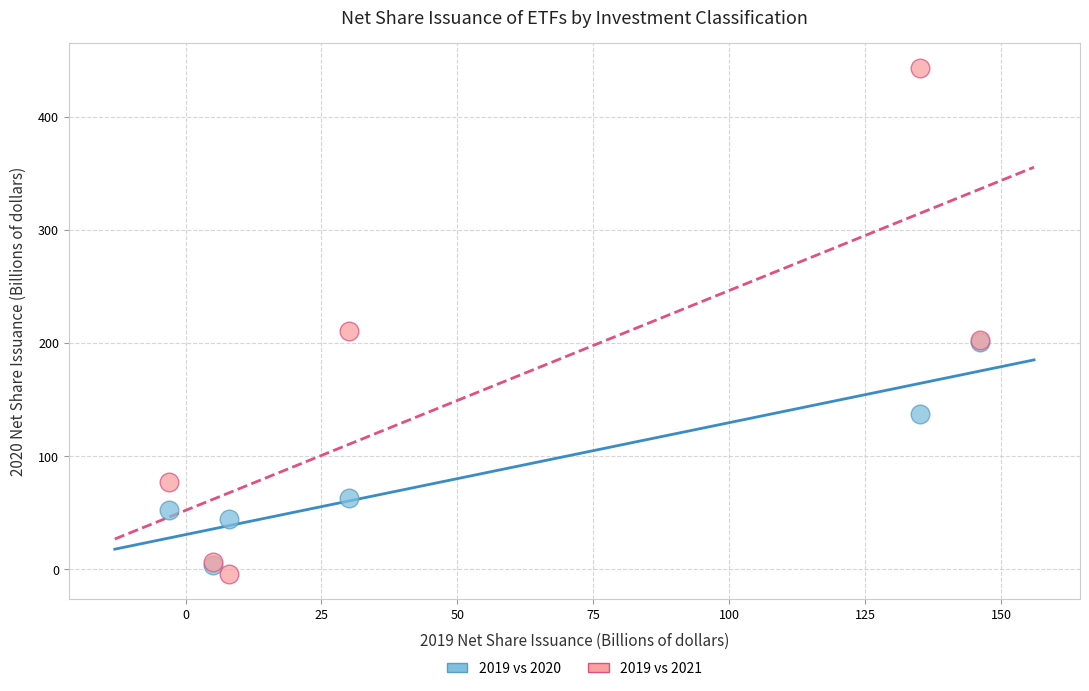

In the 2019 vs 2020 series, what Y value is closest to 102?

137